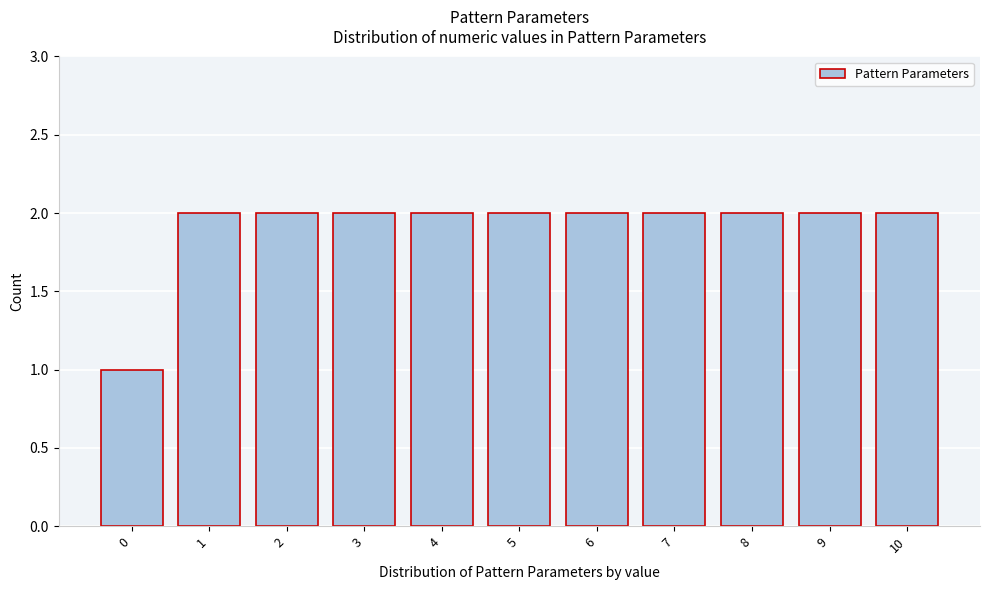

Reading left to right, what are all the values shown in this chart?

1	2	2	2	2	2	2	2	2	2	2